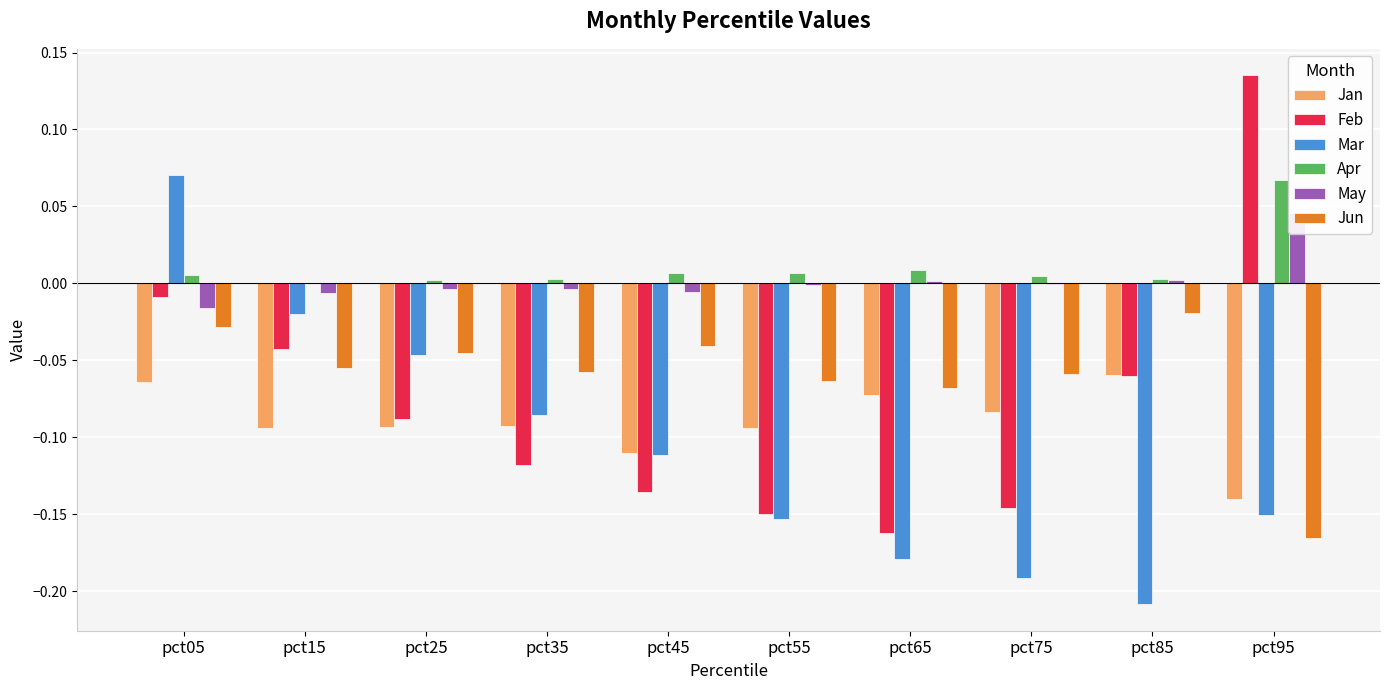

Rank the categories by Apr value from highest to lowest.

pct95, pct65, pct55, pct45, pct05, pct75, pct35, pct85, pct25, pct15